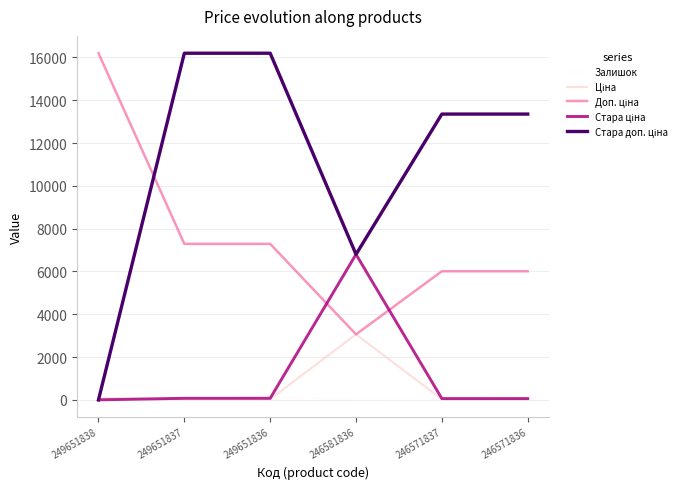

Which series changed the most between 249651837 and 249651836?

Залишок